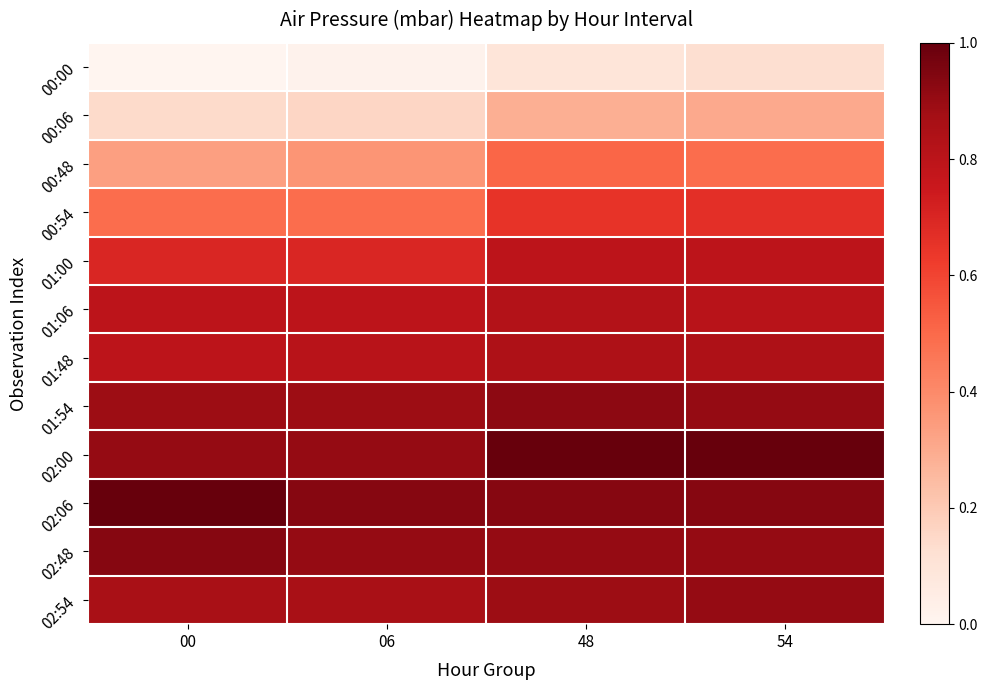

What is the total value across all series at 48?

12302.9